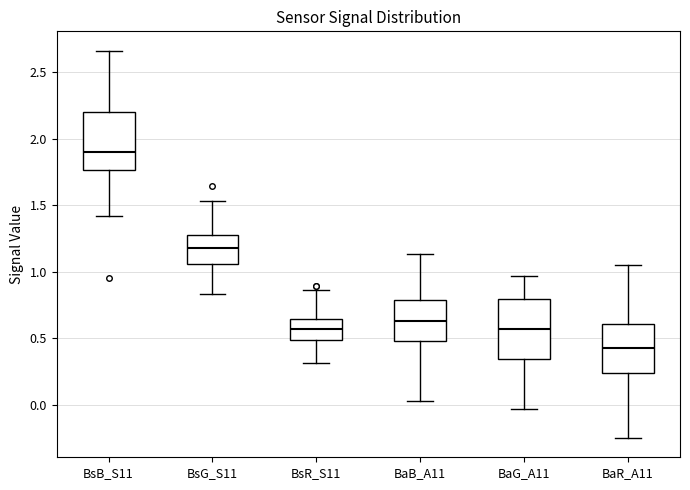

Reading left to right, read every box against the y-axis: the position of its median line, the range the box covers, and the ends of its whiskers. The values are not printed on the chart, so give them approximately, as read against the axis.

BsB_S11: median 1.90, box 1.75 to 2.20, whiskers 1.40 to 2.65
BsG_S11: median 1.20, box 1.05 to 1.25, whiskers 0.85 to 1.55
BsR_S11: median 0.55, box 0.50 to 0.65, whiskers 0.30 to 0.85
BaB_A11: median 0.65, box 0.50 to 0.80, whiskers 0.05 to 1.15
BaG_A11: median 0.55, box 0.35 to 0.80, whiskers -0.05 to 0.95
BaR_A11: median 0.45, box 0.25 to 0.60, whiskers -0.25 to 1.05